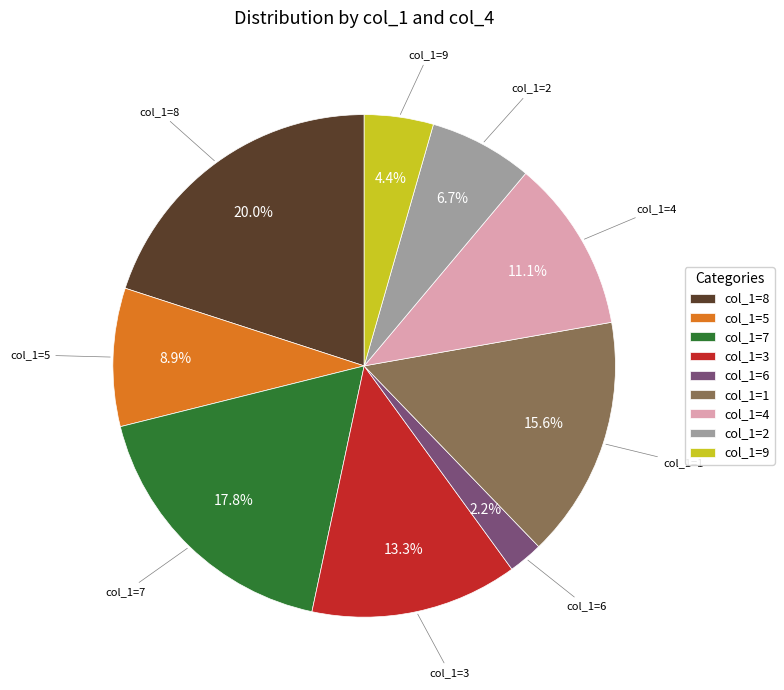

What is the ratio of the value at col_1=4 to the value at col_1=1?

0.7